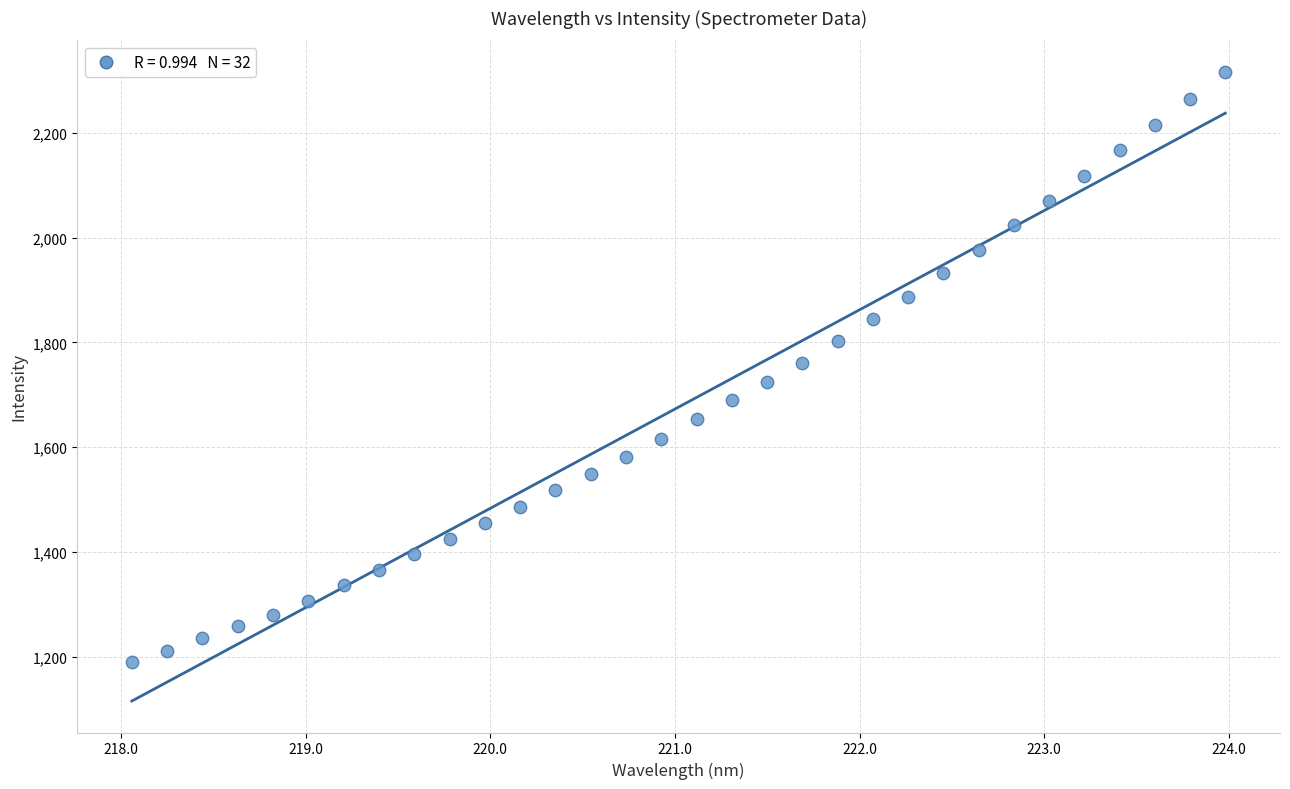

What is the range of X values (max minus min)?

5.9